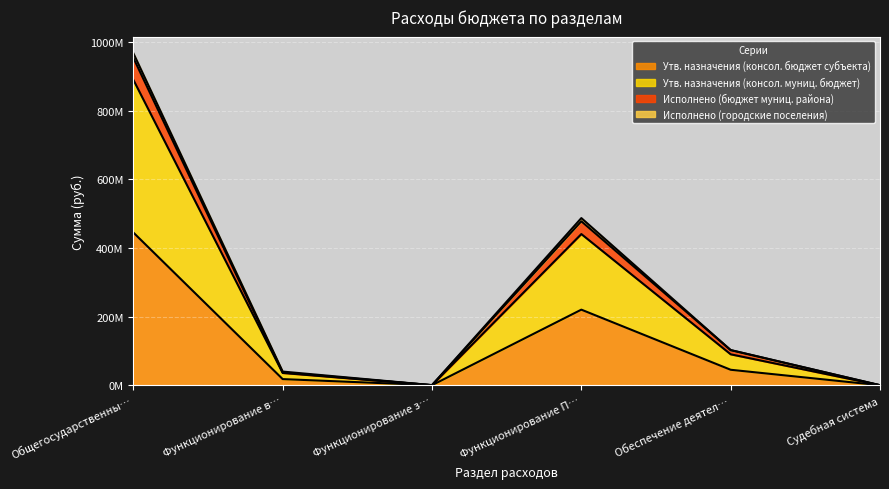

What is the difference between the Исполнено (бюджет муниц. района) values at Функционирование з… and Функционирование в…?

37015384.4